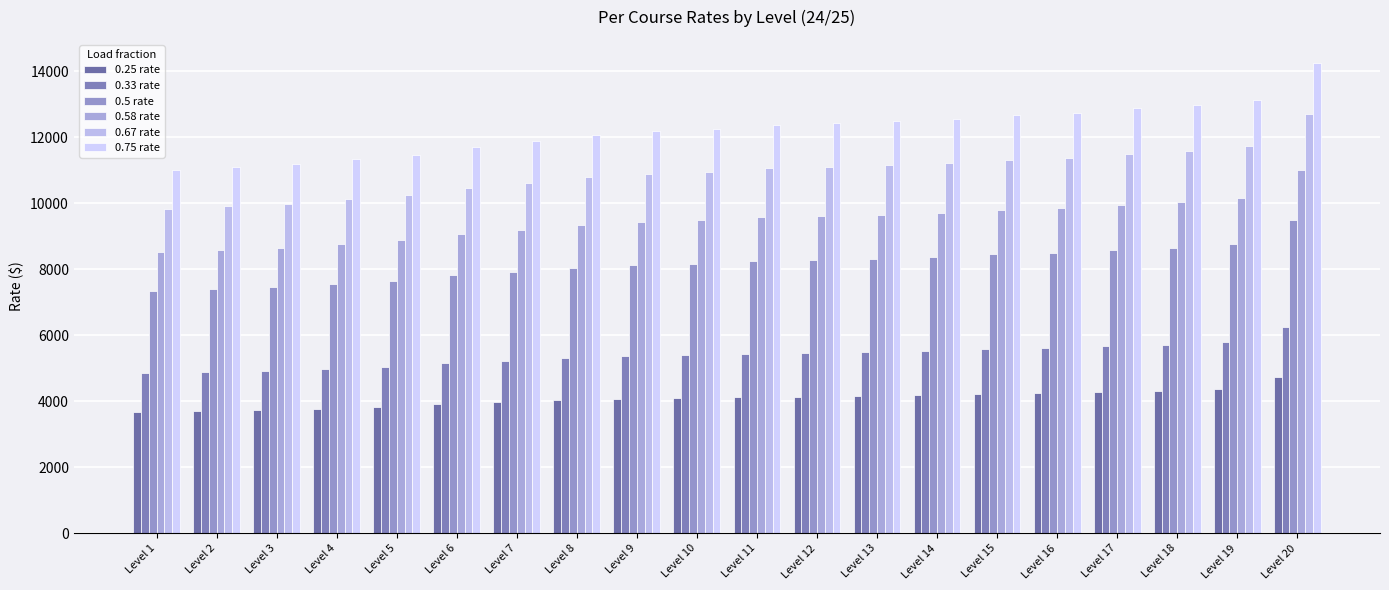

Which series has the largest total across all categories?

0.75 rate